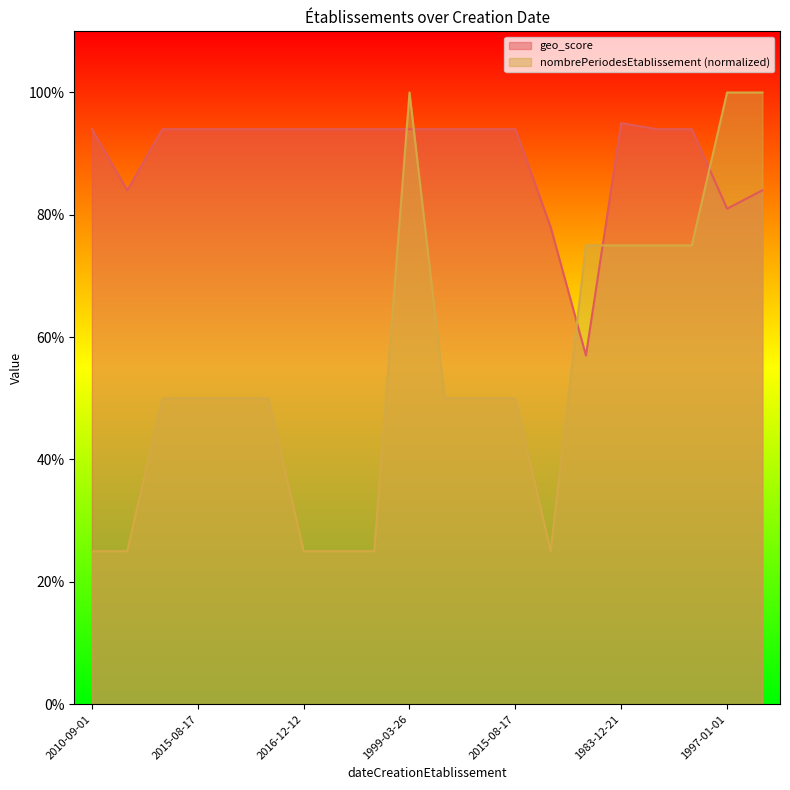

Rank the series by their maximum value, from highest to lowest.

nombrePeriodesEtablissement (normalized), geo_score